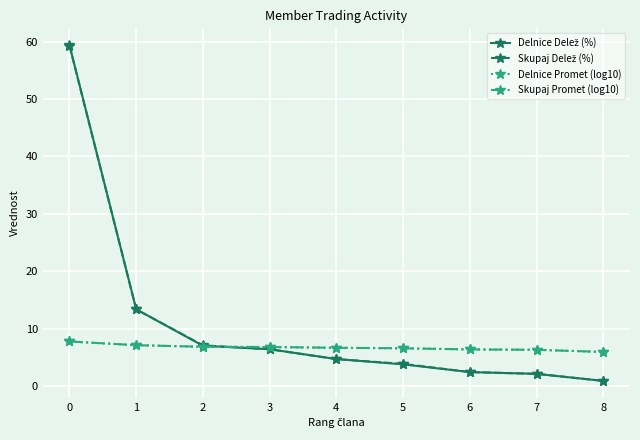

The Delnice Promet (log10) series shows 10.0 at 2. True or false?

False